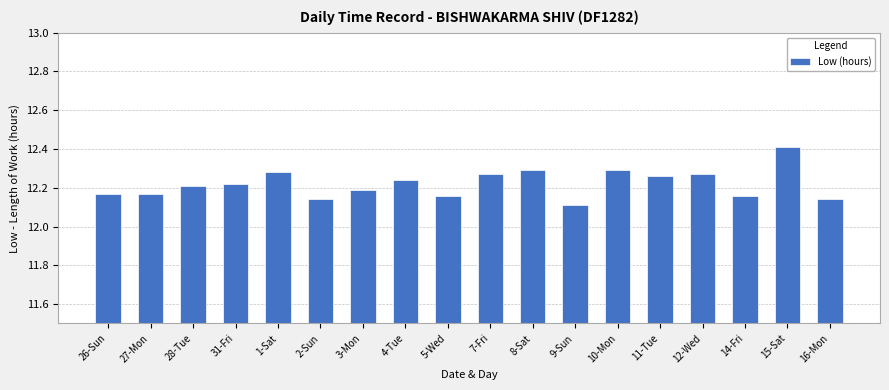

At which category does the chart reach its minimum across all series?

9-Sun